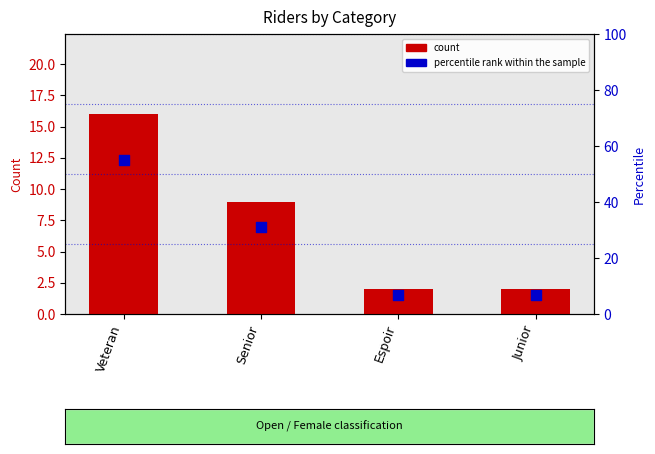

What is the total value across all series at Espoir?

8.9